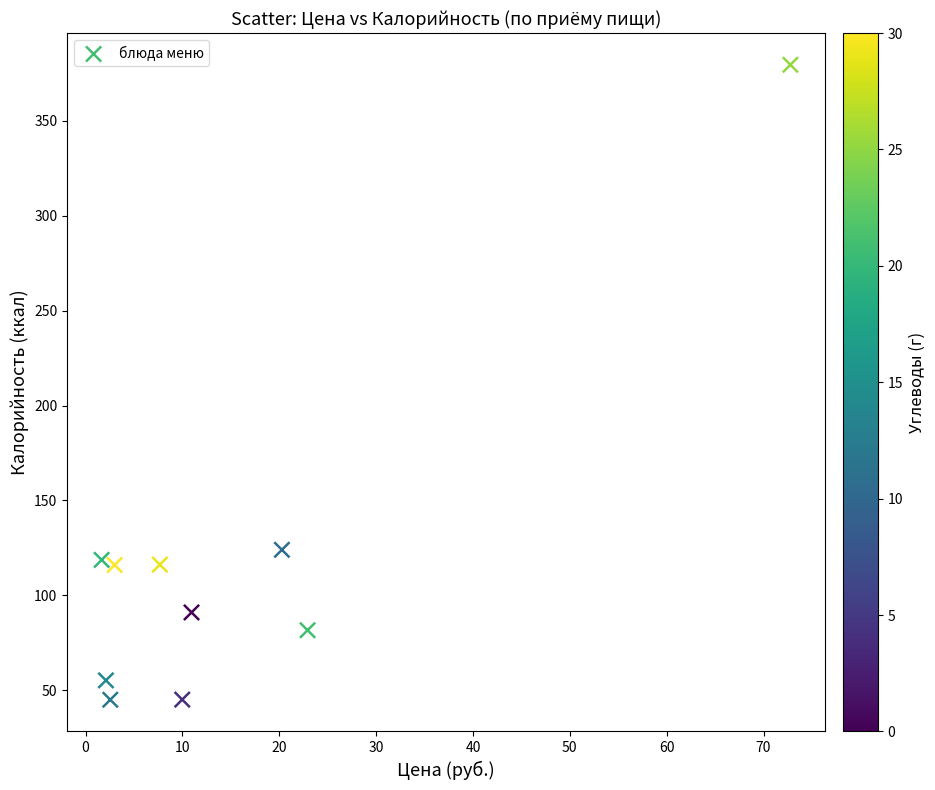

What Y value in the scatter plot is closest to 212?

124.0